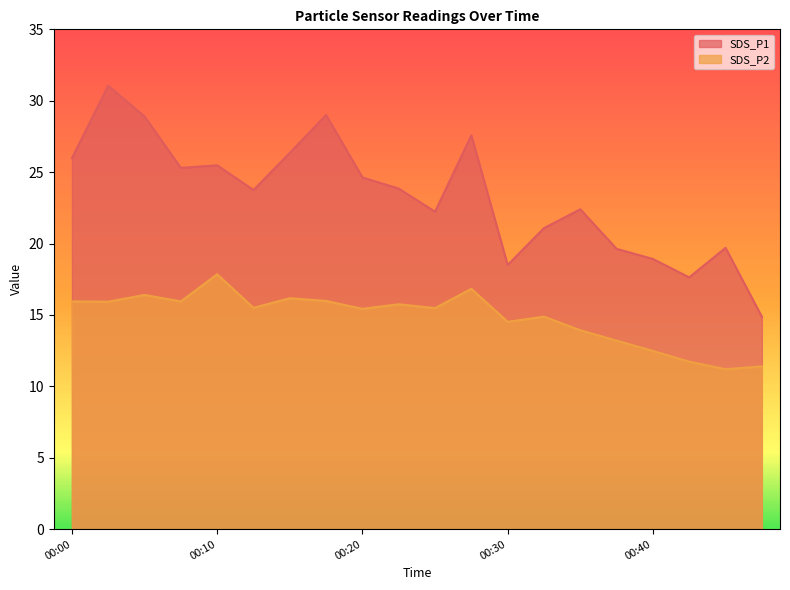

What is the maximum value for SDS_P1?

31.1